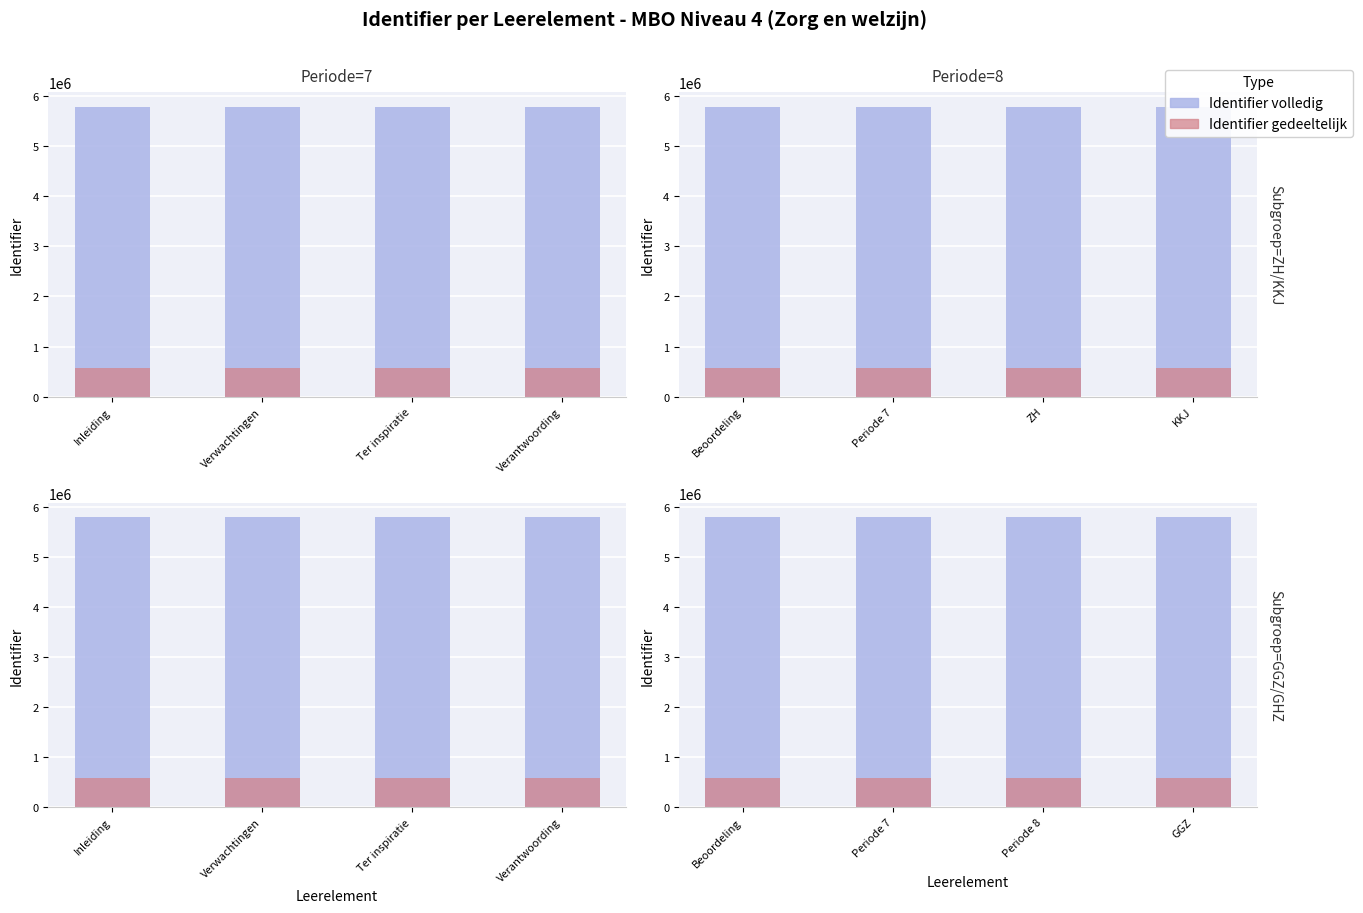

What are all the series names shown in the legend?

Identifier (volledig), Identifier (gedeeltelijk)